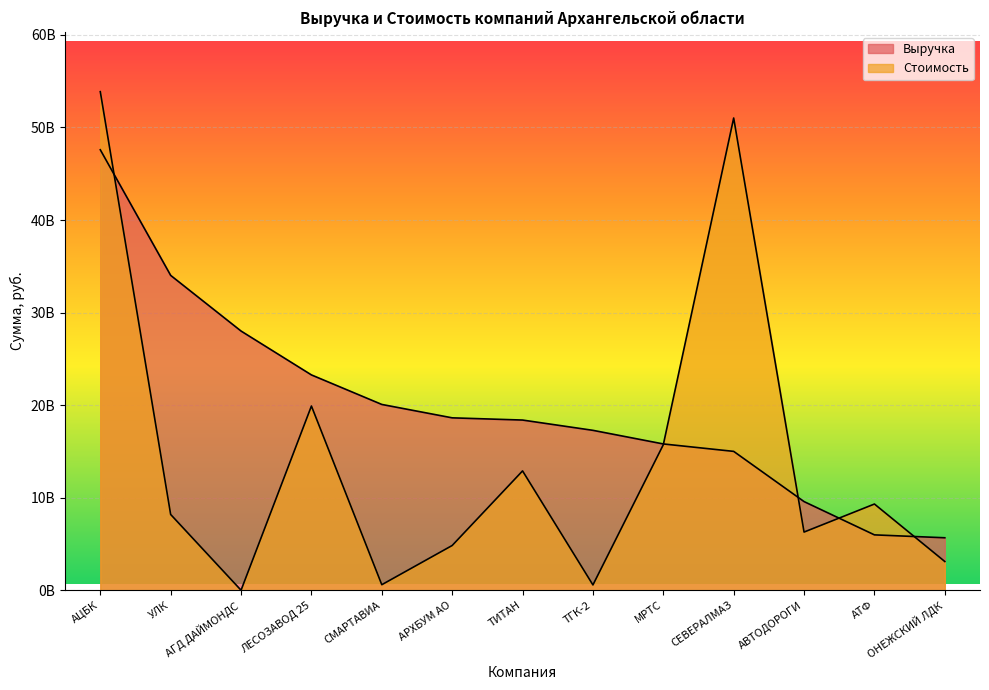

At which label does the data first exceed 18385850000?

АЦБК